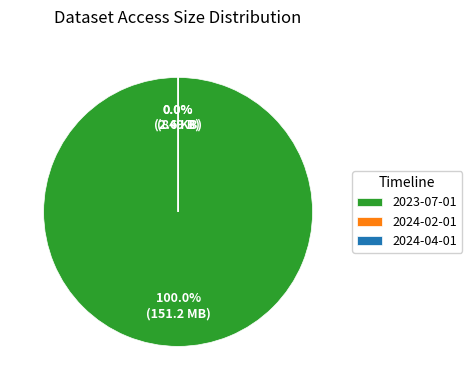

Which has a higher value, 2024-04-01 or 2023-07-01?

2023-07-01